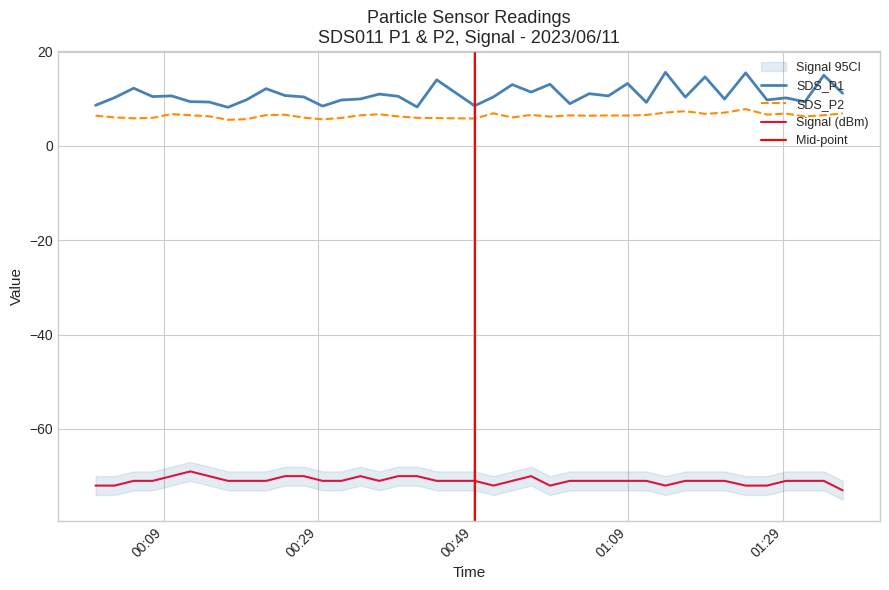

The Signal series shows -94.5 at 2023/06/11 00:49:11. True or false?

False